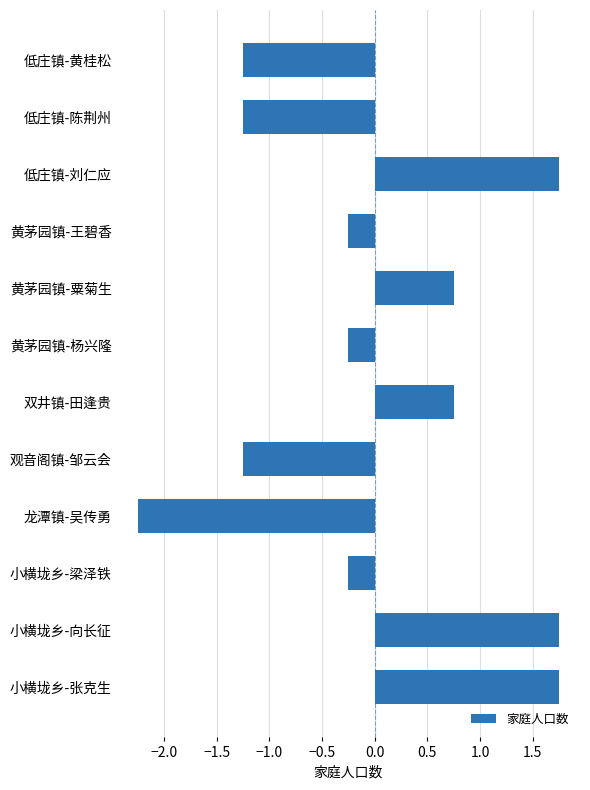

What is the change in value from 低庄镇-刘仁应 to 双井镇-田逢贵?

-1.0